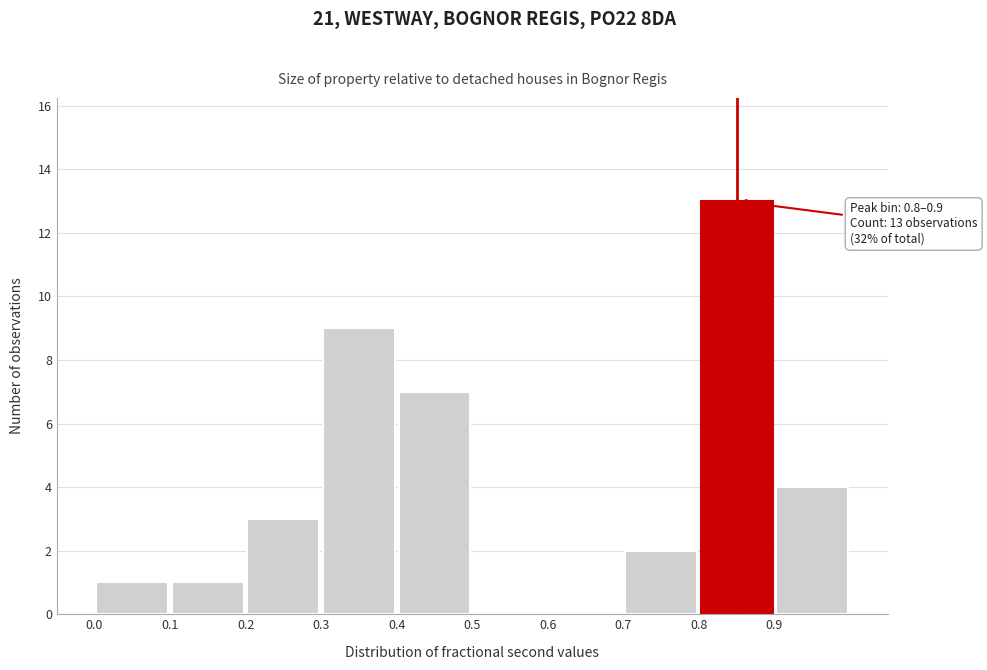

Over which range of the x-axis is the bar tallest?

0.8 to 0.9